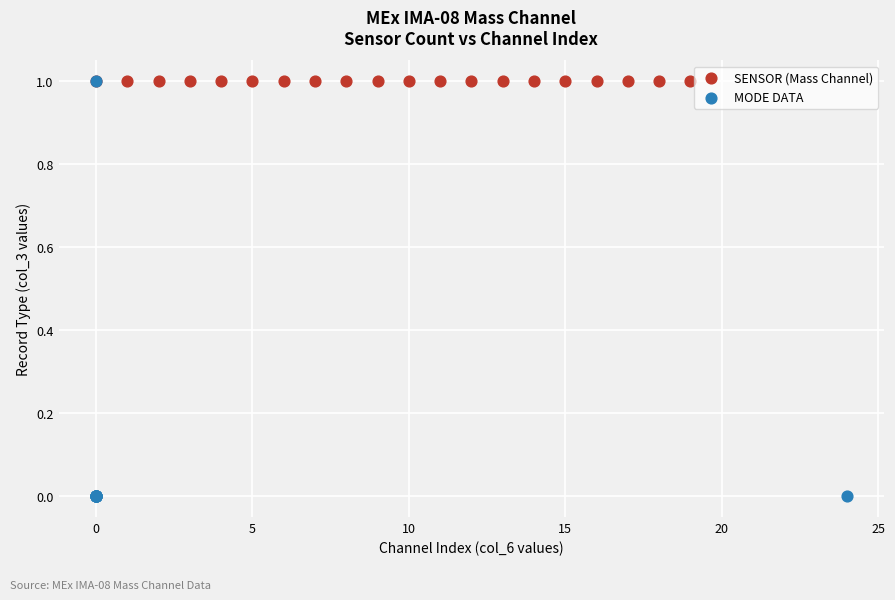

Which series reaches the minimum Y coordinate?

MODE DATA